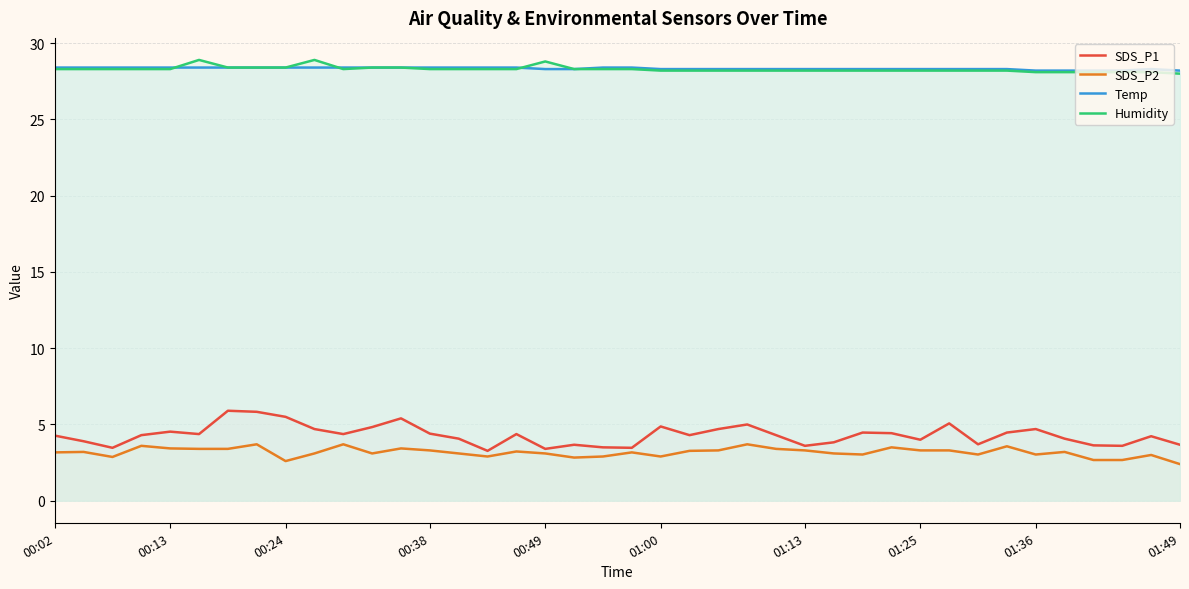

Reading left to right, what are all the values shown in this chart?

SDS_P1: 4.3	3.9	3.5	4.3	4.5	4.4	5.9	5.8	5.5	4.7	4.4	4.8	5.4	4.4	4.1	3.3	4.4	3.4	3.7	3.5	3.5	4.9	4.3	4.7	5.0	4.3	3.6	3.8	4.5	4.4	4.0	5.1	3.7	4.5	4.7	4.1	3.6	3.6	4.2	3.7
SDS_P2: 3.2	3.2	2.9	3.6	3.4	3.4	3.4	3.7	2.6	3.1	3.7	3.1	3.4	3.3	3.1	2.9	3.2	3.1	2.8	2.9	3.2	2.9	3.3	3.3	3.7	3.4	3.3	3.1	3.0	3.5	3.3	3.3	3.0	3.6	3.0	3.2	2.7	2.7	3.0	2.4
Temp: 28.4	28.4	28.4	28.4	28.4	28.4	28.4	28.4	28.4	28.4	28.4	28.4	28.4	28.4	28.4	28.4	28.4	28.3	28.3	28.4	28.4	28.3	28.3	28.3	28.3	28.3	28.3	28.3	28.3	28.3	28.3	28.3	28.3	28.3	28.2	28.2	28.2	28.2	28.3	28.2
Humidity: 28.3	28.3	28.3	28.3	28.3	28.9	28.4	28.4	28.4	28.9	28.3	28.4	28.4	28.3	28.3	28.3	28.3	28.8	28.3	28.3	28.3	28.2	28.2	28.2	28.2	28.2	28.2	28.2	28.2	28.2	28.2	28.2	28.2	28.2	28.1	28.1	28.1	28.1	28.1	28.0